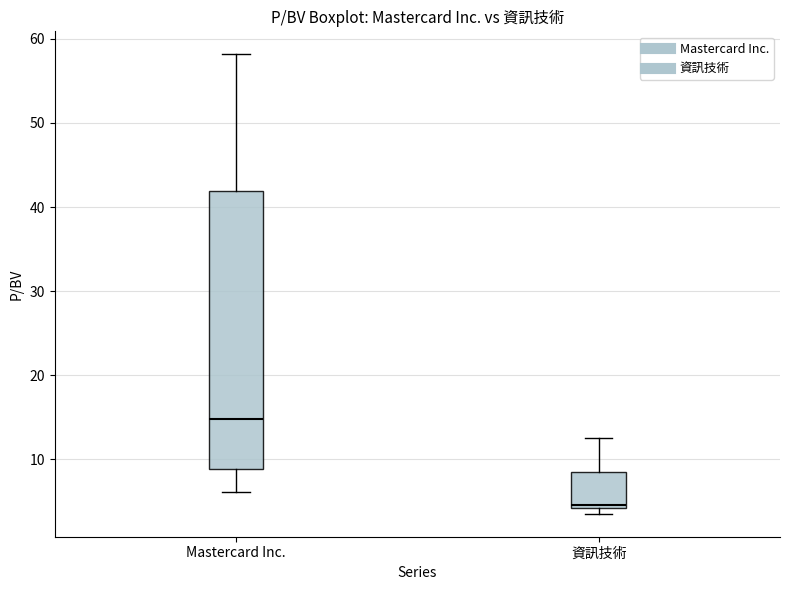

Where is the lower edge of the box for Mastercard Inc. on the y-axis? The values are not printed on the chart, so give them approximately, as read against the axis.

9